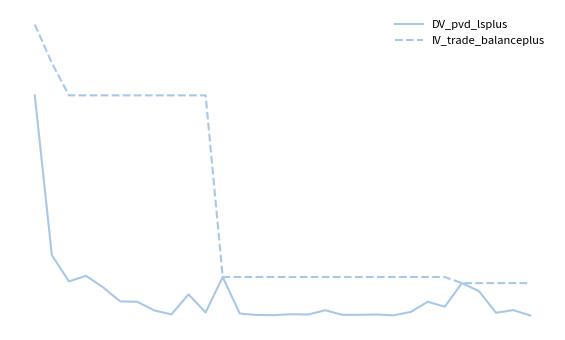

Reading left to right, transcribe all the data shown in this chart.

DV_pvd_lsplus: 83.0	22.7	12.8	14.9	10.6	5.3	5.2	1.9	0.4	8.0	1.1	14.5	0.7	0.2	0.1	0.5	0.3	2.0	0.2	0.2	0.4	0.1	1.3	5.2	3.3	12.2	9.2	1.0	2.0	0.0
IV_trade_balanceplus: 109.7	95.2	83.0	83.0	83.0	83.0	83.0	83.0	83.0	83.0	83.0	14.5	14.5	14.5	14.5	14.5	14.5	14.5	14.5	14.5	14.5	14.5	14.5	14.5	14.5	12.2	12.2	12.2	12.2	12.2